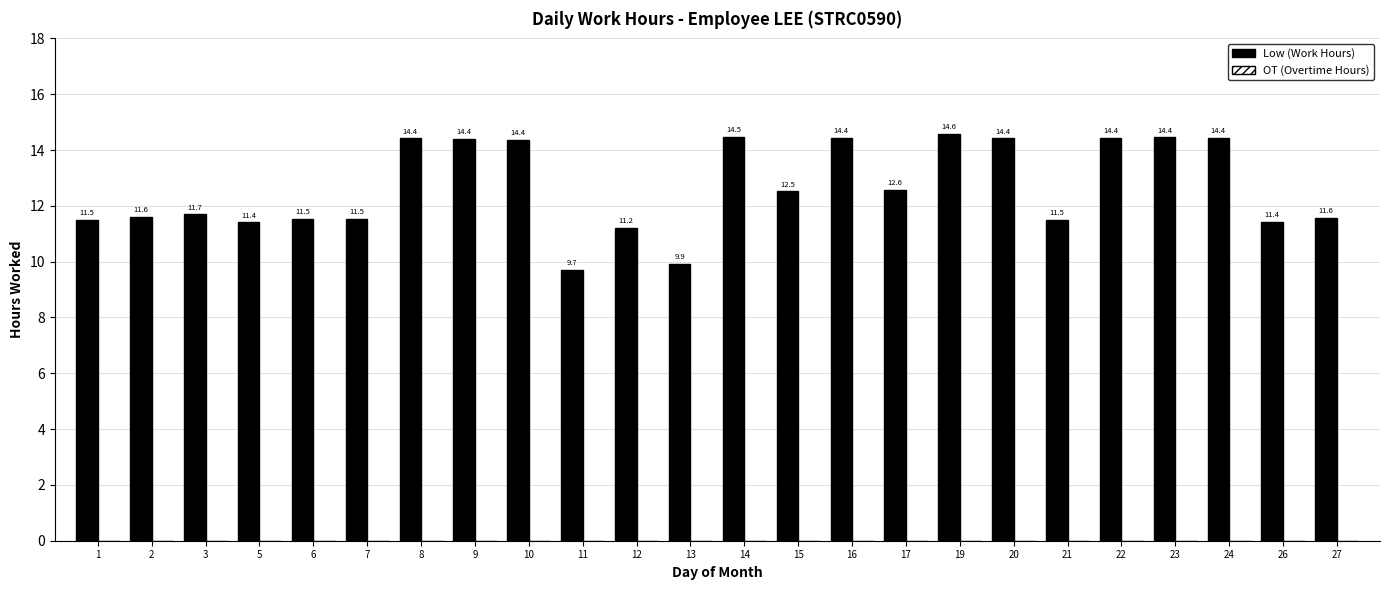

What is the value of the 9th bar from the left?

14.4